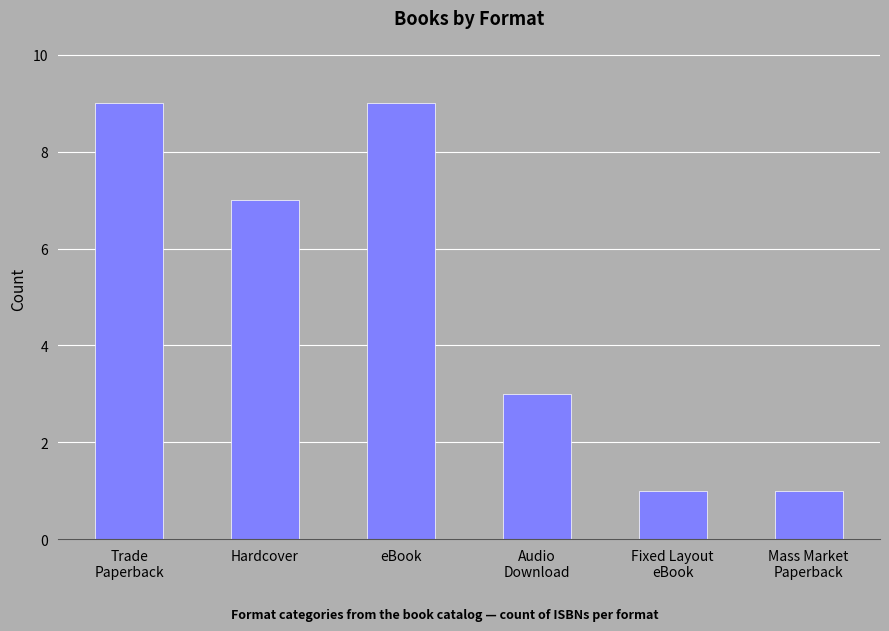

What is the label of the 1st bar from the right?

Mass Market
Paperback